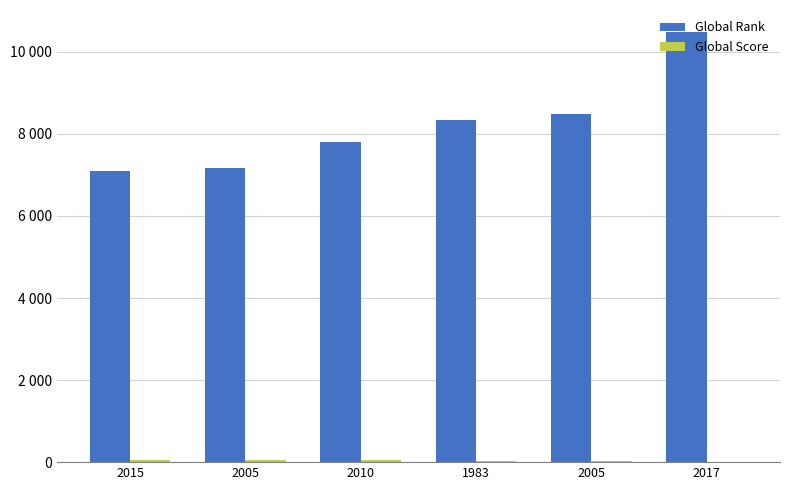

At which category does the chart reach its peak across all series?

2017